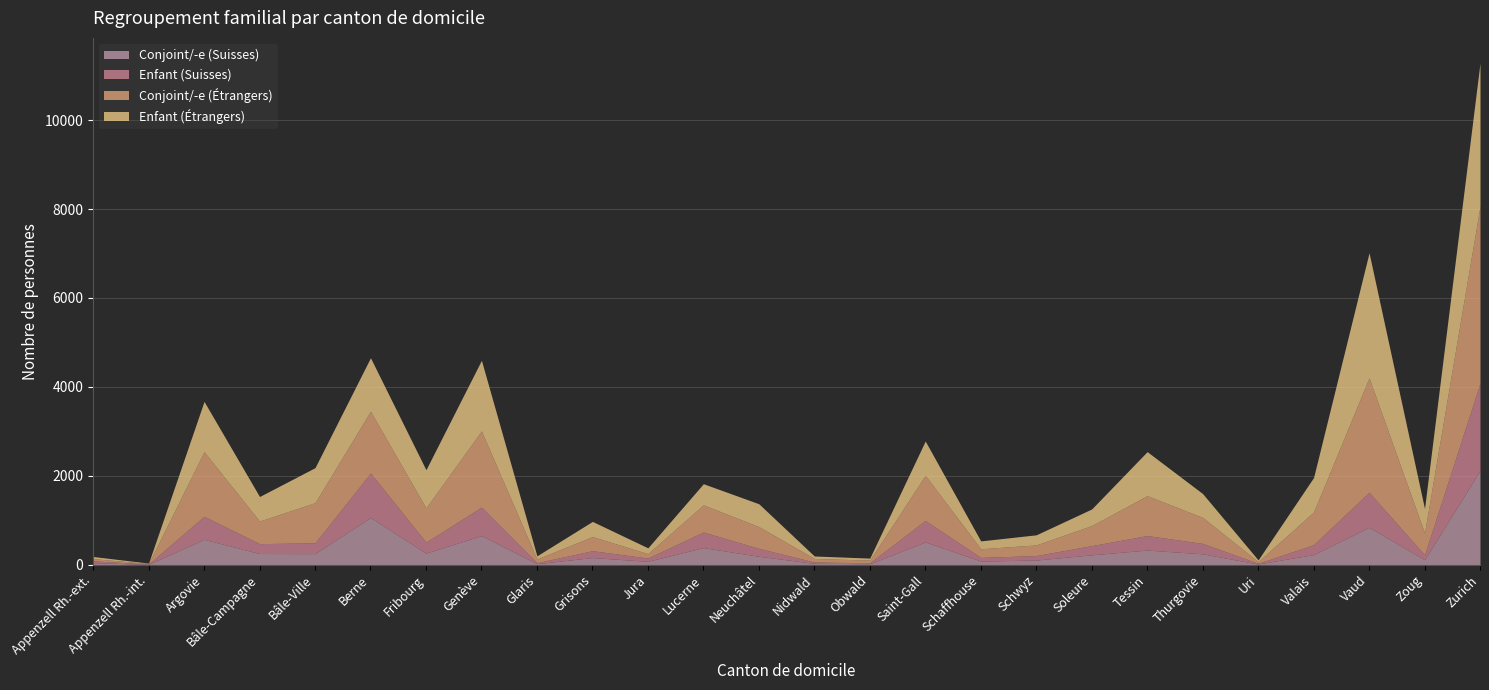

What is the label of the 20th point from the left?

Tessin